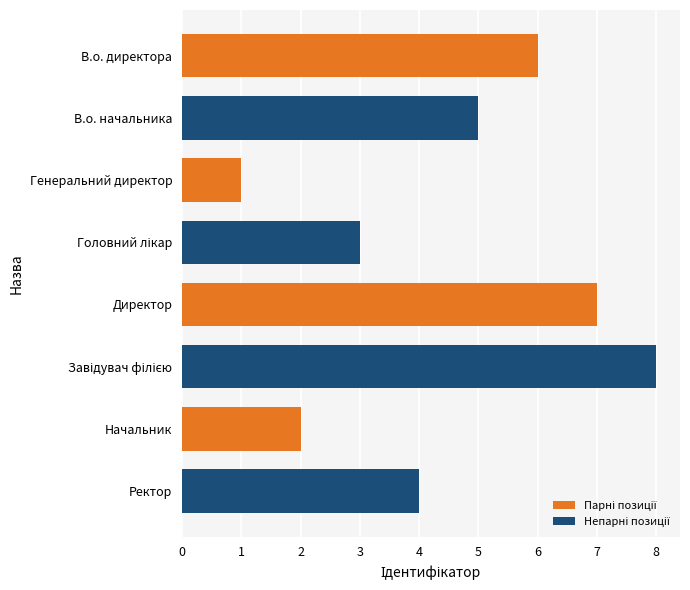

What is the label of the 8th bar from the bottom?

В.о. директора